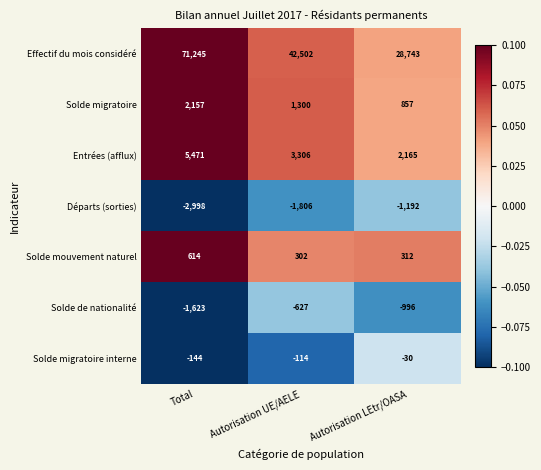

Reading right to left, transcribe all the data shown in this chart.

Effectif du mois considéré: 28743	42502	71245
Solde migratoire: 857	1300	2157
Entrées (afflux): 2165	3306	5471
Départs (sorties): -1192	-1806	-2998
Solde mouvement naturel: 312	302	614
Solde de nationalité: -996	-627	-1623
Solde migratoire interne: -30	-114	-144